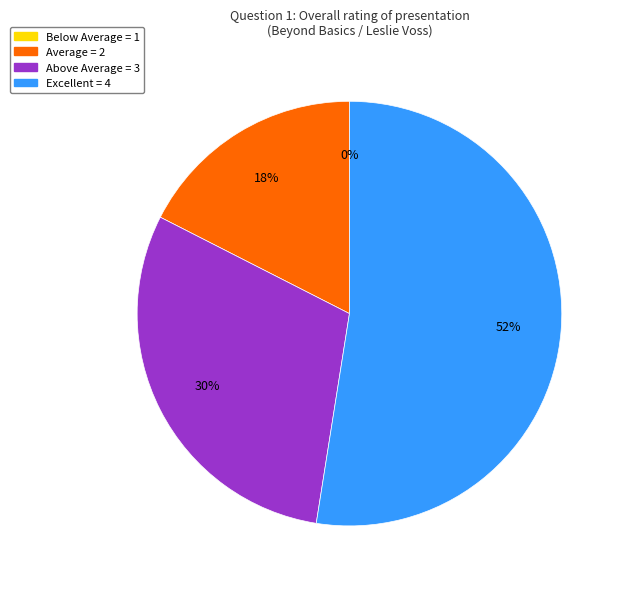

How many segments does this pie chart have?

4